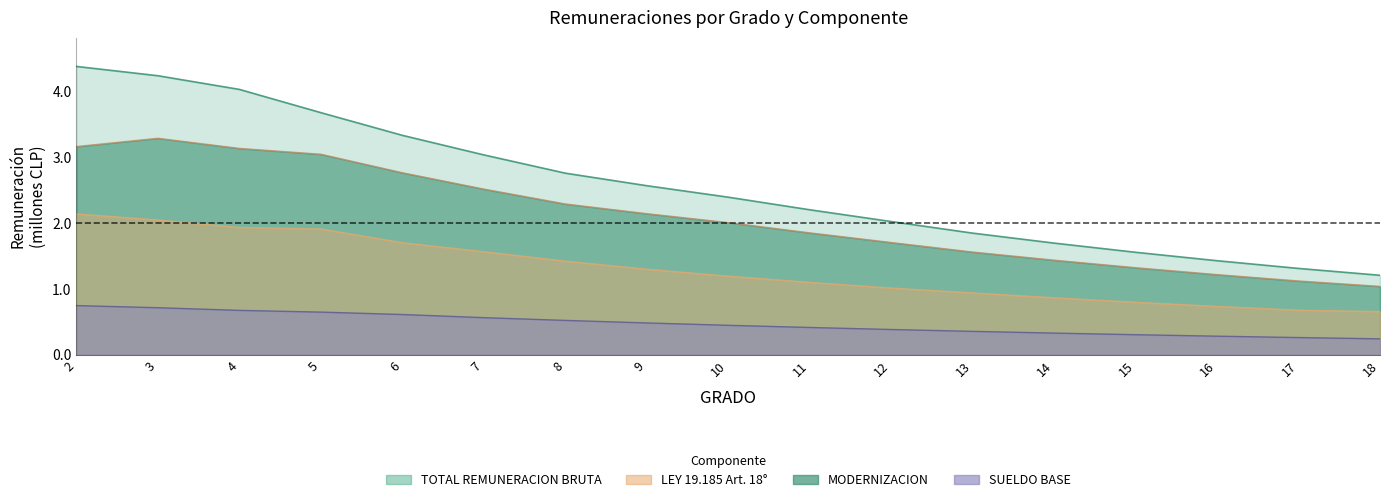

List the labels in order of TOTAL REMUNERACION BRUTA MENSUALIZADA value, largest first.

2, 3, 4, 5, 6, 7, 8, 9, 10, 11, 12, 13, 14, 15, 16, 17, 18